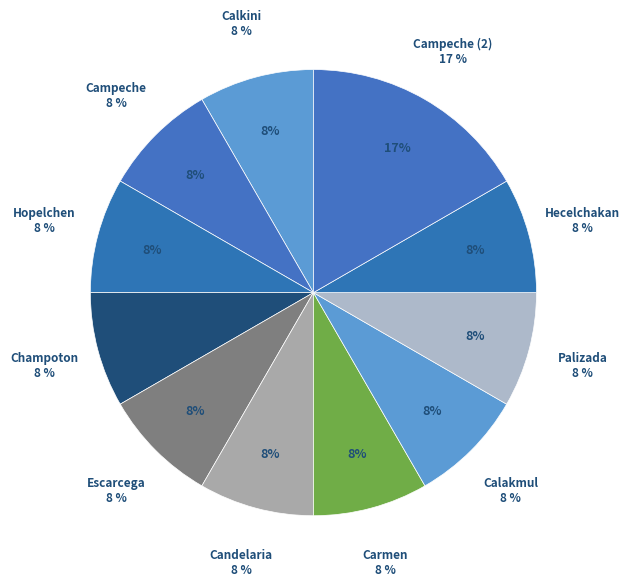

How many slices are in this pie chart?

11